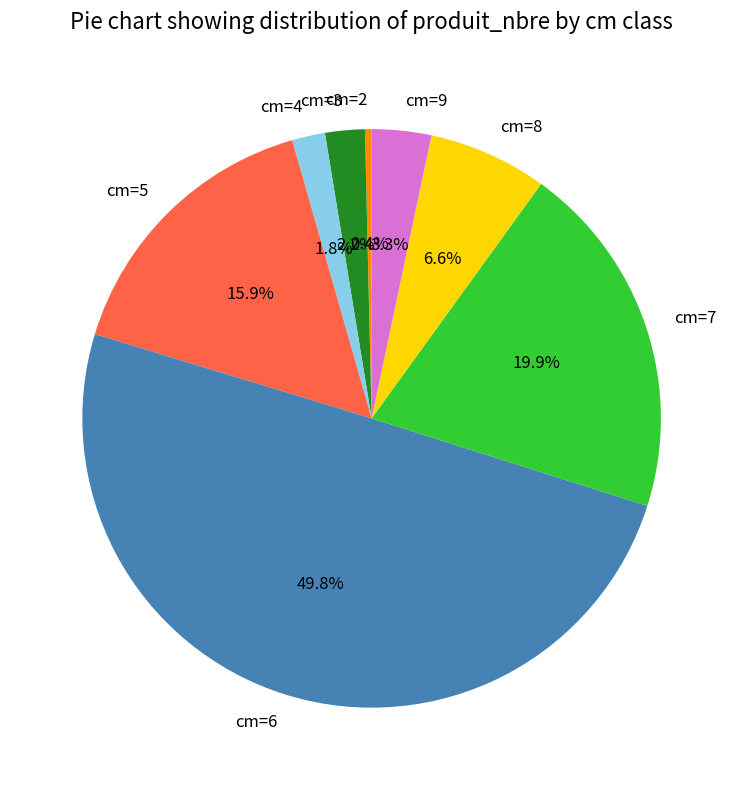

What is the largest slice in the pie chart?

cm=6